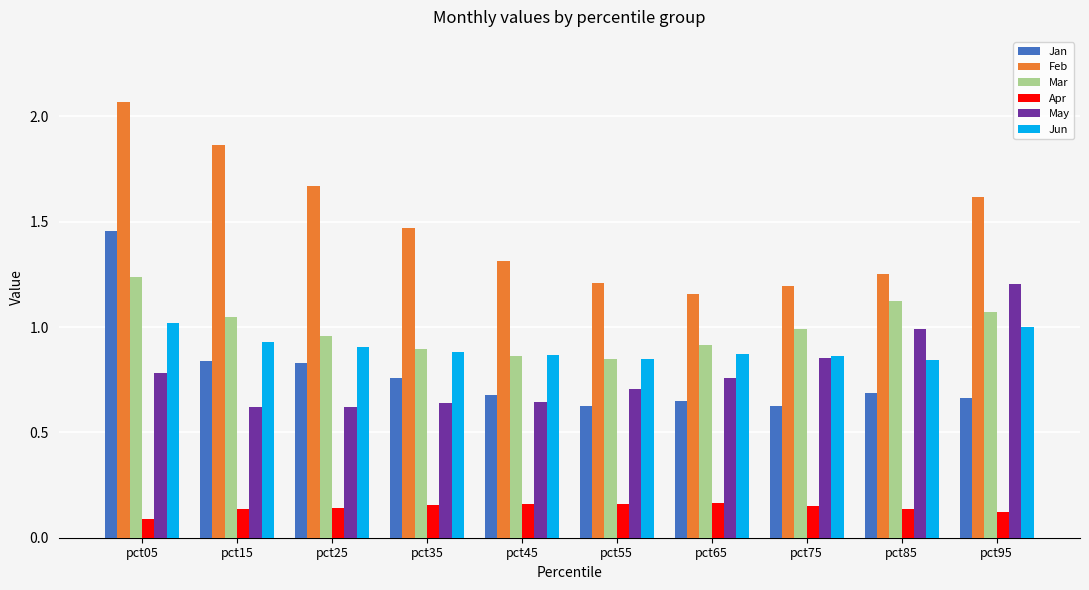

The value of May at pct45 is 0.2. True or false?

False